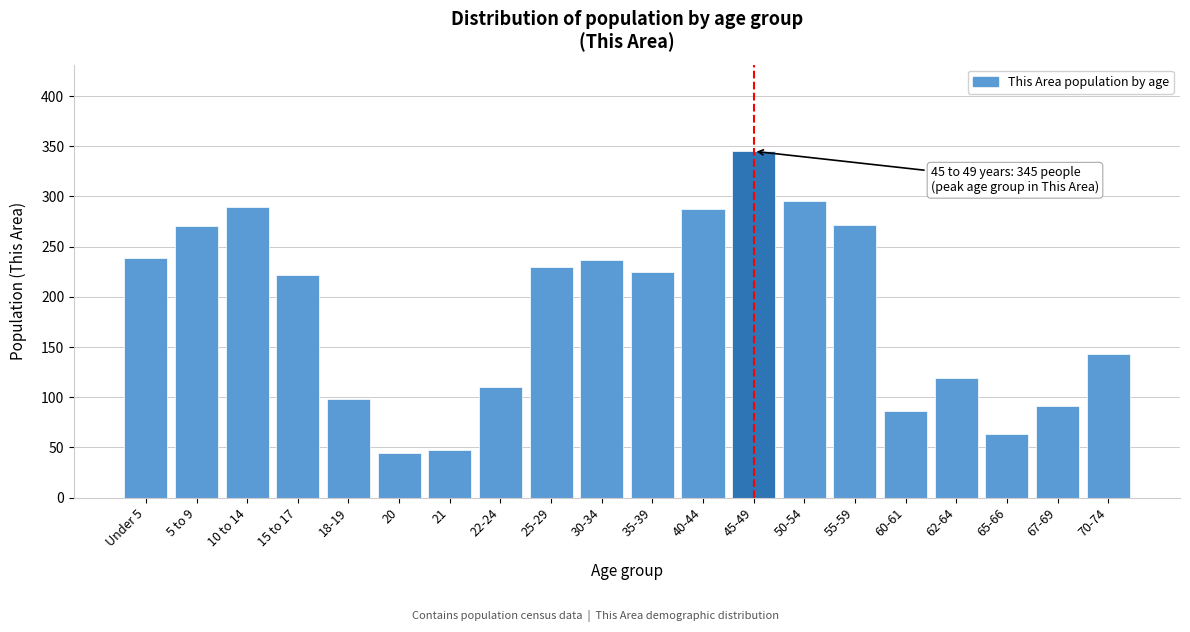

What is the label of the 8th bar from the right?

45-49